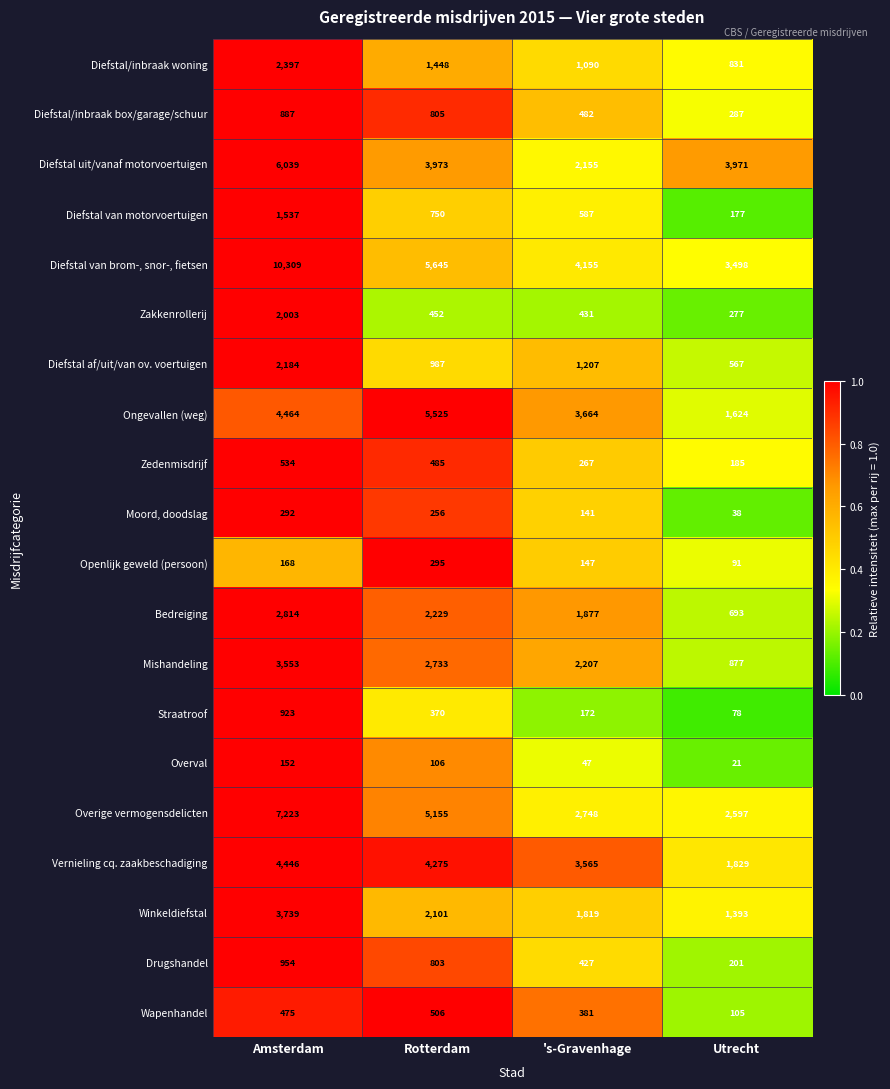

What is the average value of the Overval series?

82